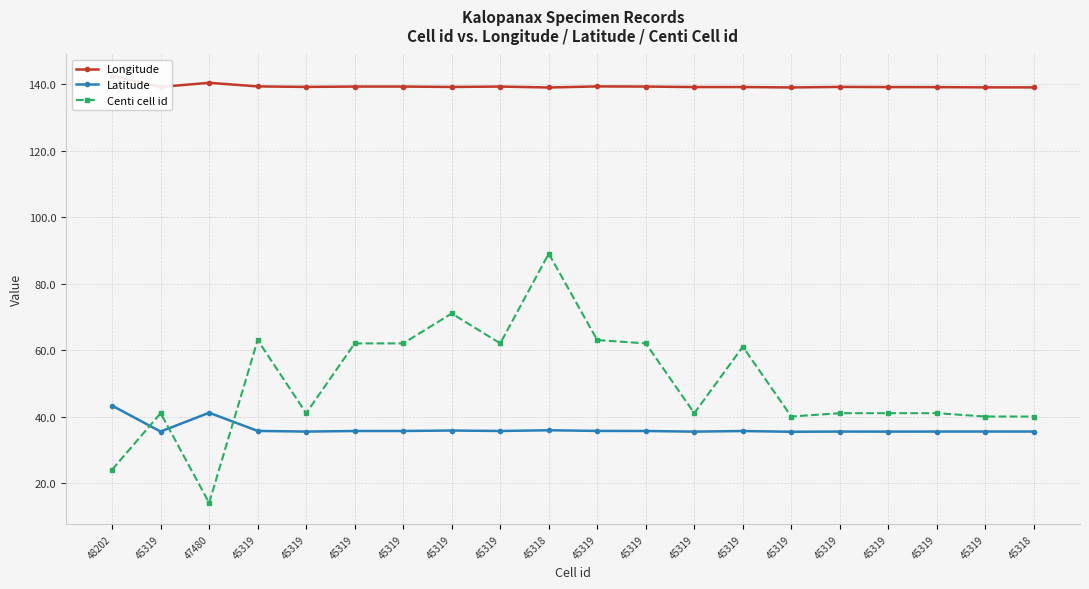

At which category does Centi cell id reach its first local valley?

47480